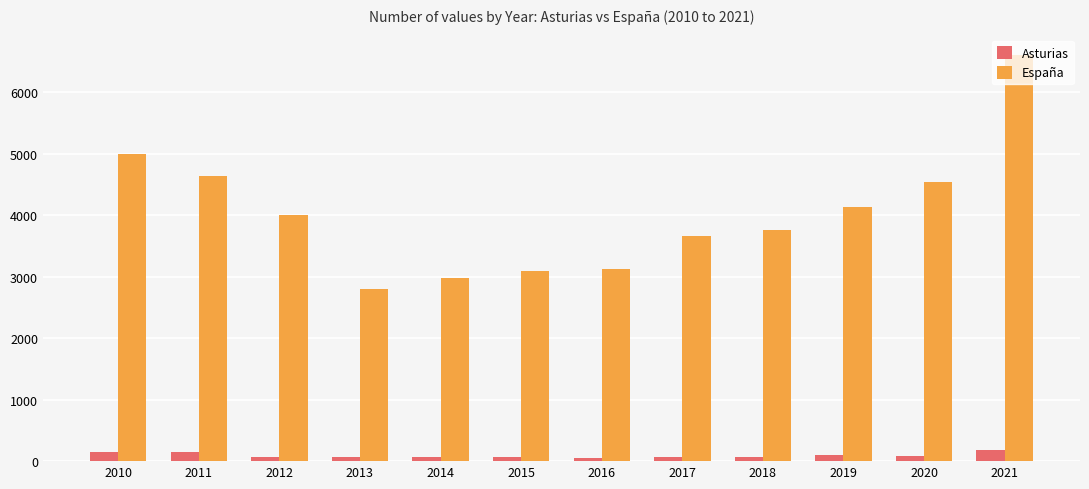

What is the total value across all series at 2020?

4625.0